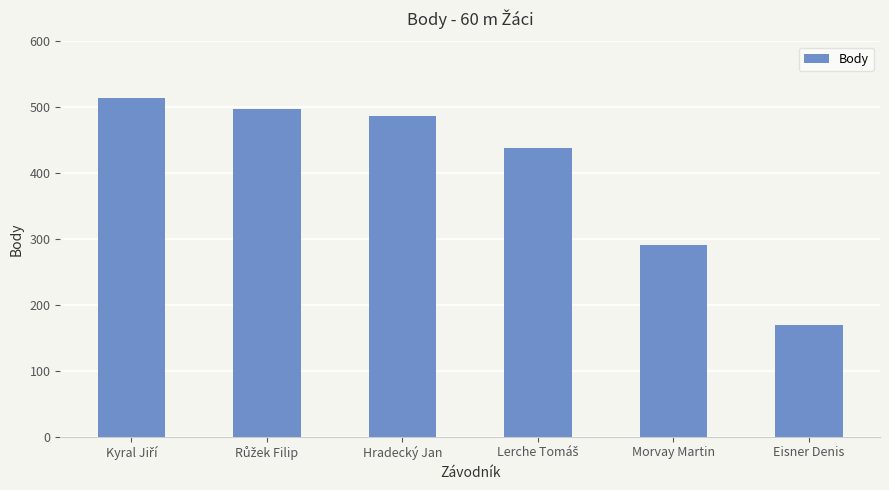

What is the difference between the maximum and minimum values?

345